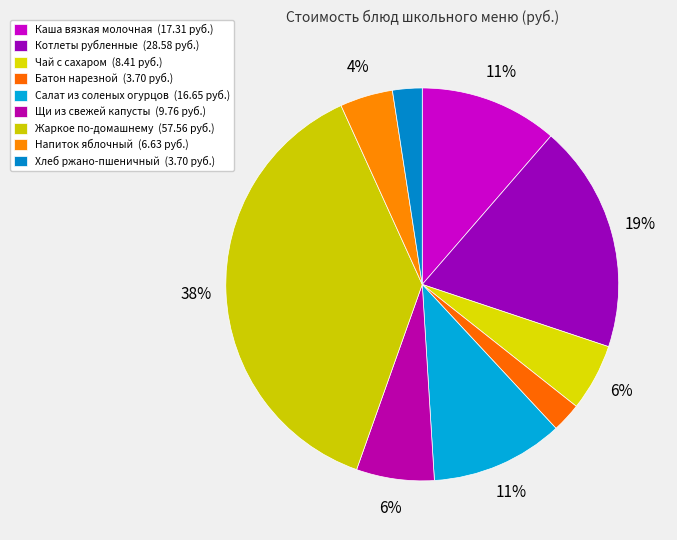

To the nearest percent, what is the difference between the Салат из соленых огурцов and Котлеты рубленные slice percentages?

8%